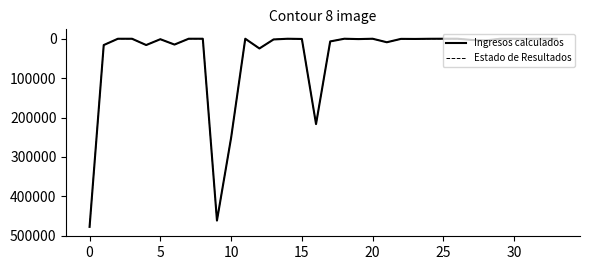

What is the greatest value displayed?

477722.2